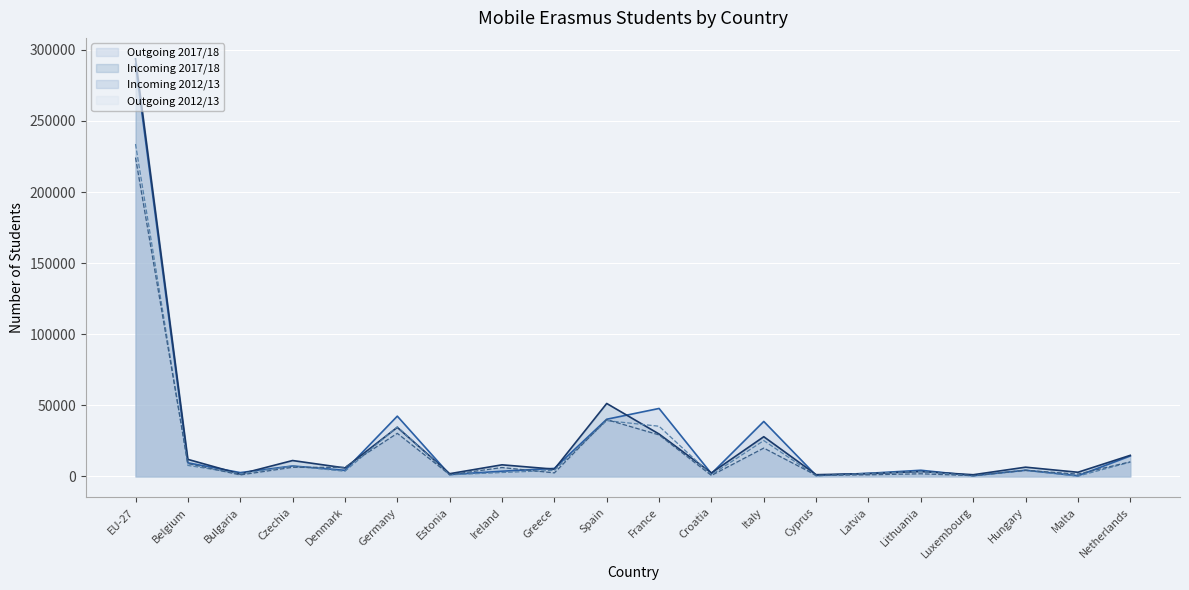

Reading right to left, transcribe all the data shown in this chart.

Outgoing 2012/13: 10061	208	4387	405	3529	2149	350	25224	1124	35311	39249	4249	2762	1153	34891	3646	7299	1952	7741	233728
Incoming 2012/13: 10275	1652	4310	546	1877	1134	824	19963	700	29217	39953	2507	6270	1272	30318	6400	6429	1055	9093	224235
Outgoing 2017/18: 14375	458	4373	545	4361	2207	709	38682	2013	47811	40226	5670	3682	1314	42398	4290	7365	2709	9578	289767
Incoming 2017/18: 14842	2947	6522	1210	3473	2001	1245	27945	2485	29833	51321	5115	8181	1939	34539	5997	11197	1709	12008	293694